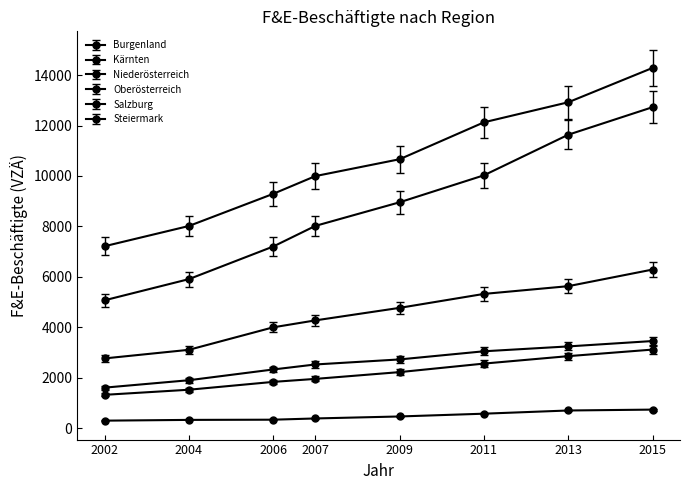

Rank the series at 2009 from lowest to highest value.

Burgenland, Salzburg, Kärnten, Niederösterreich, Oberösterreich, Steiermark